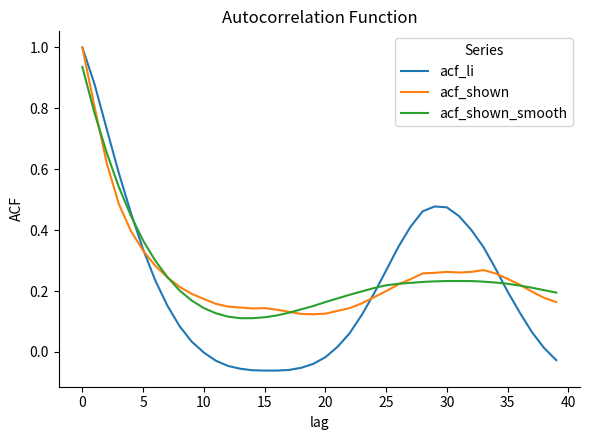

What are all the series names shown in the legend?

acf_li, acf_shown, acf_shown_smooth